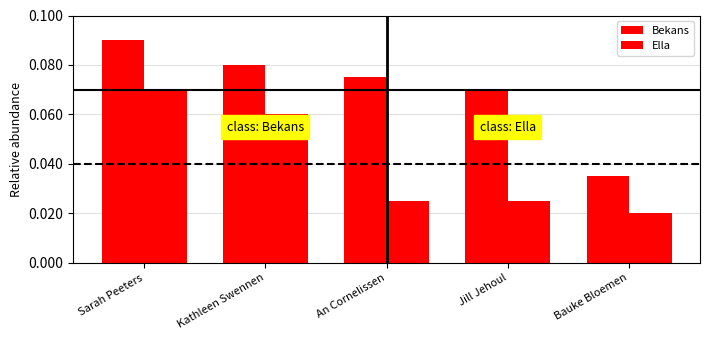

The value of Ella at Jill Jehoul is 25. True or false?

True